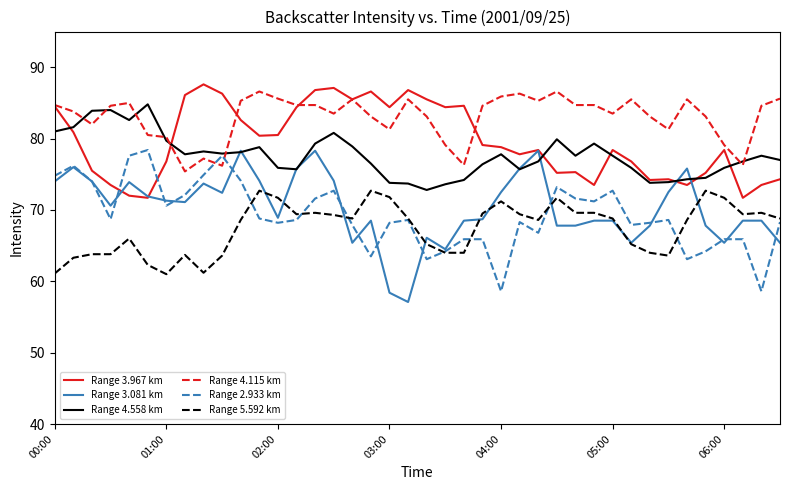

Which series has the largest total across all categories?

Range 4.115 km